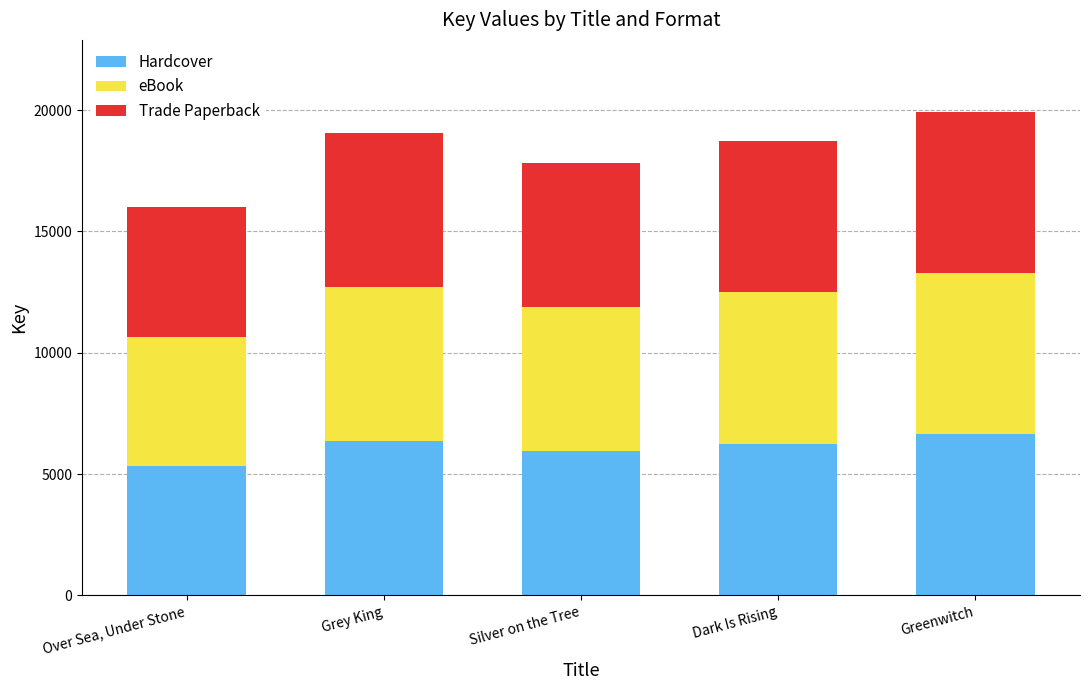

What value does the Hardcover series have at Dark Is Rising?

6248